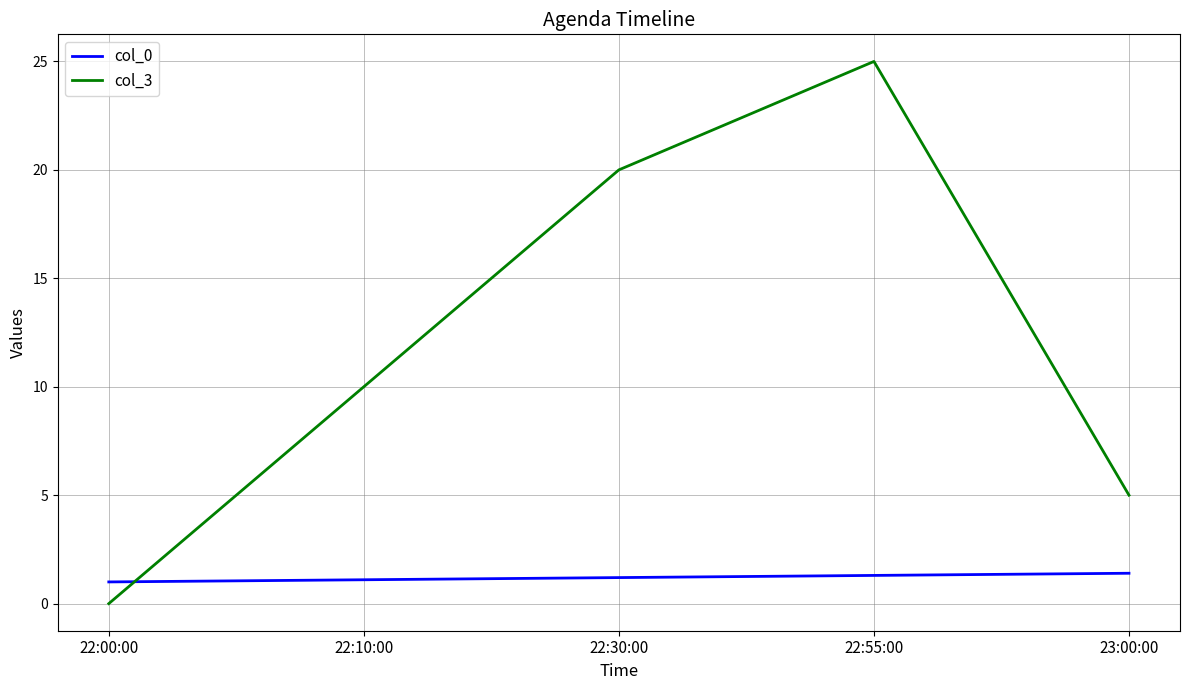

True or false: col_3 has a value of 20.0 at 22:30:00.

True